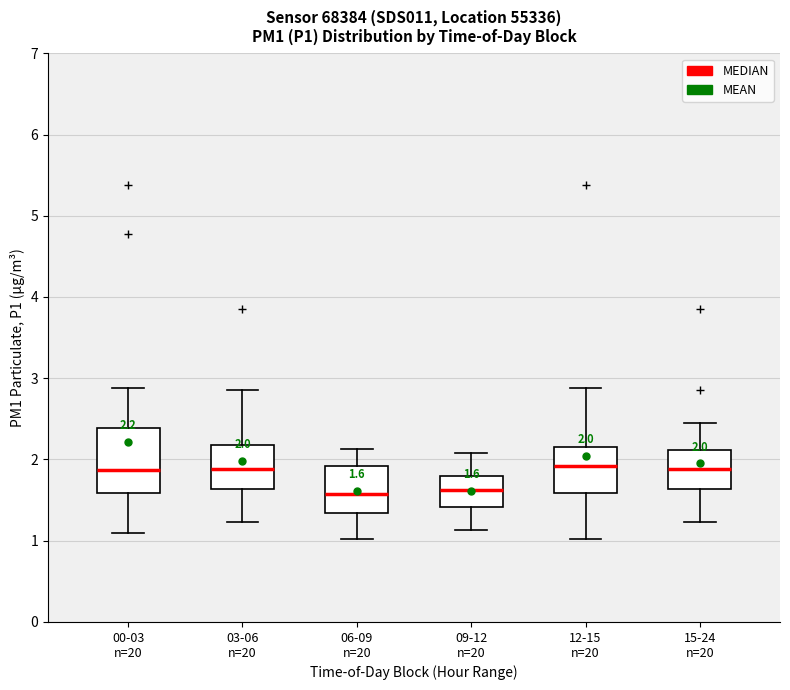

Comparing the boxes themselves (not the whiskers), which one is the tallest?

00-03 n=20